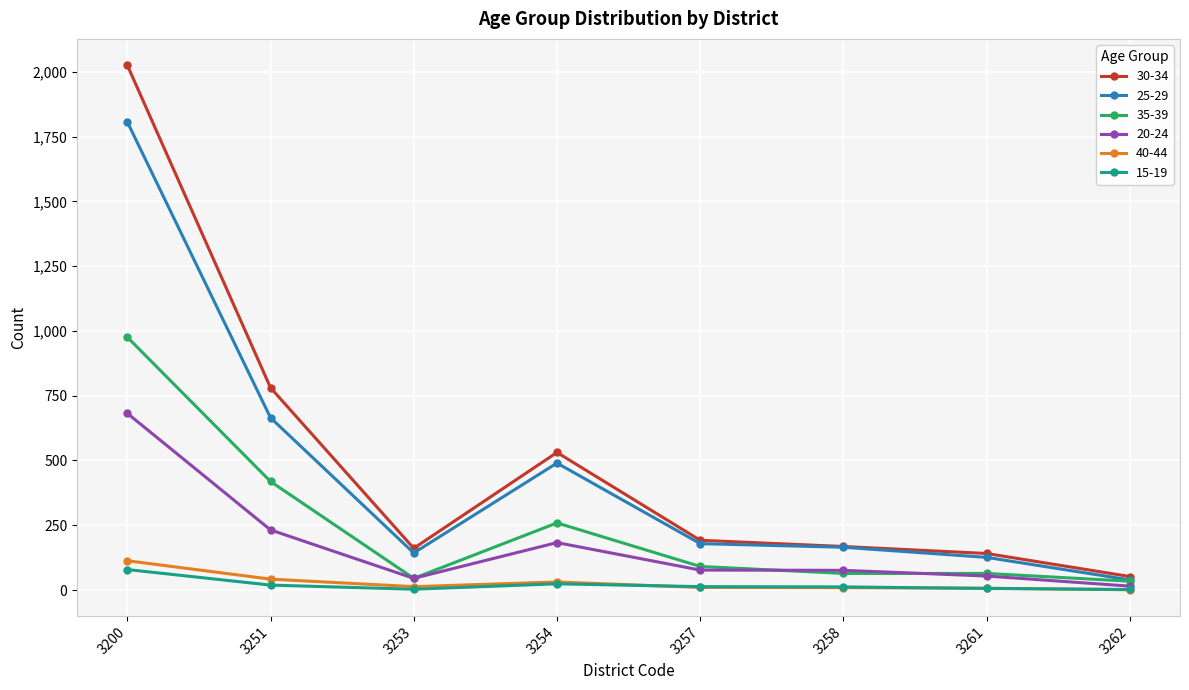

What is the difference between the 40-44 values at 3254 and 3253?

18